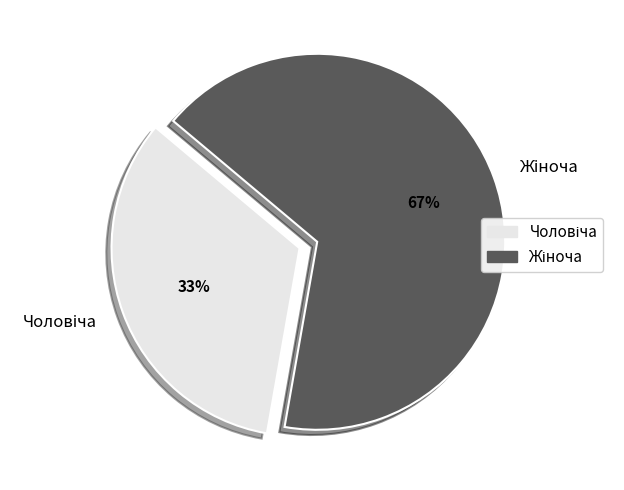

How many segments does this pie chart have?

2